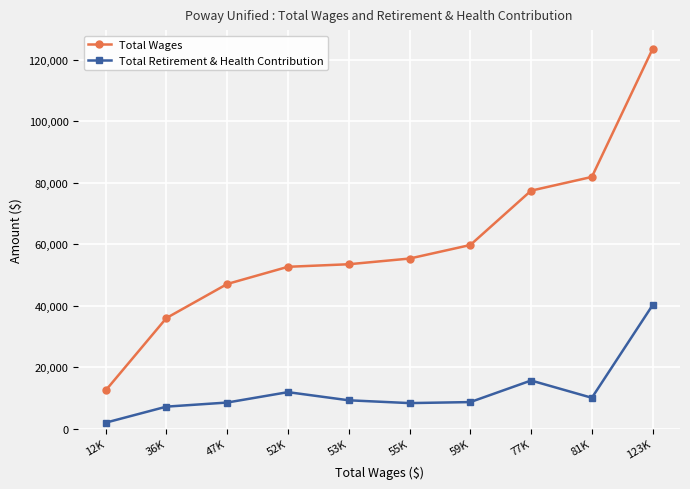

The Total Wages series shows 59745 at 59K. True or false?

True